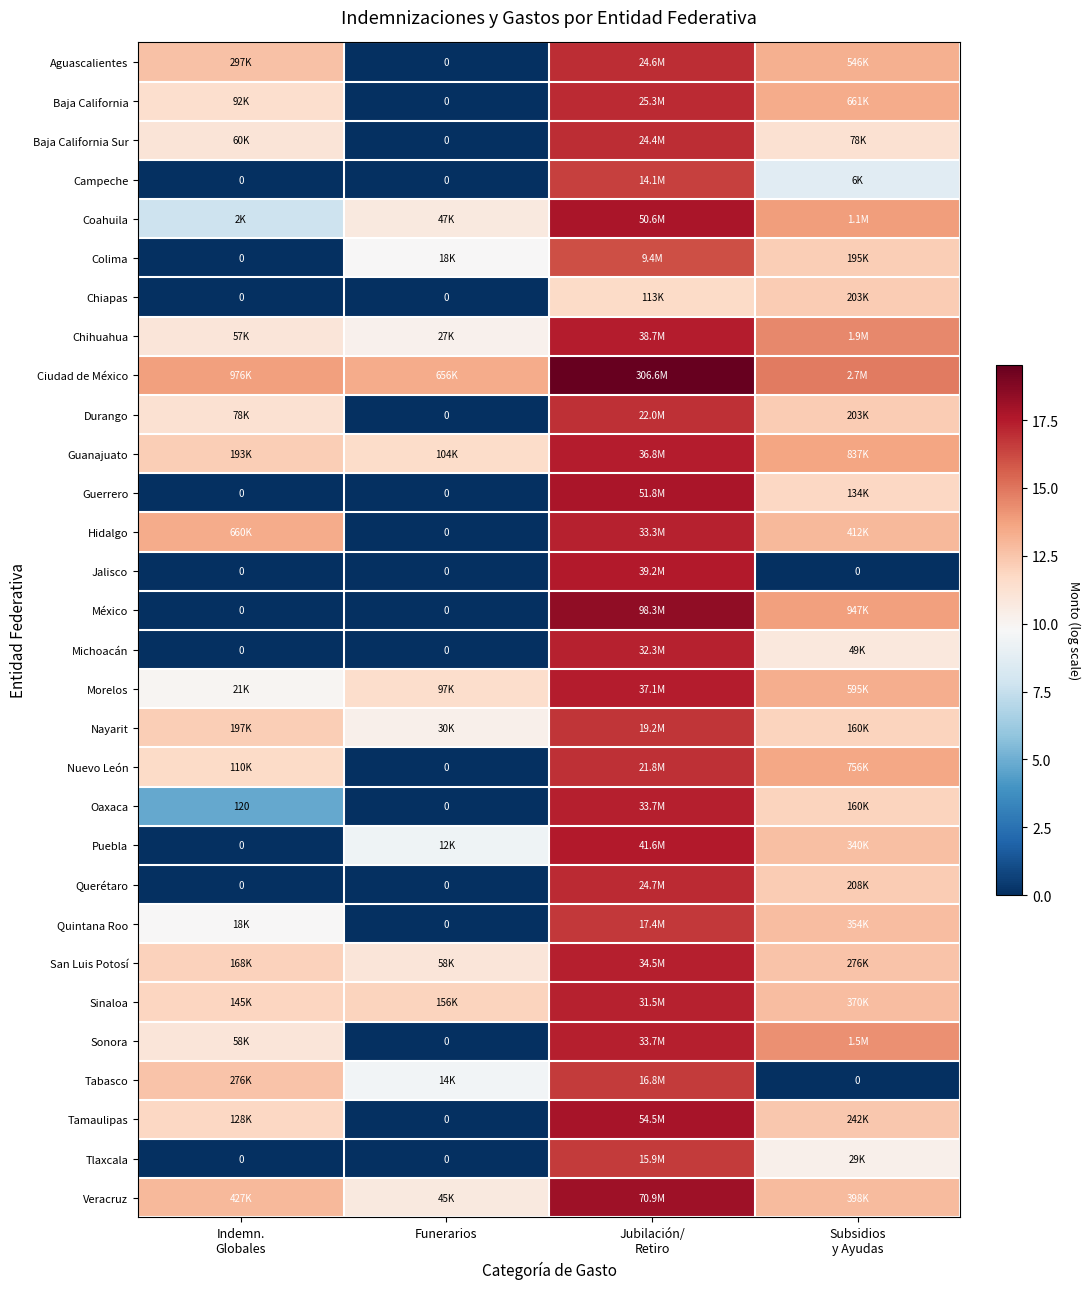

Is it true that Puebla equals 9.9 at Jubilación/ Retiro?

False